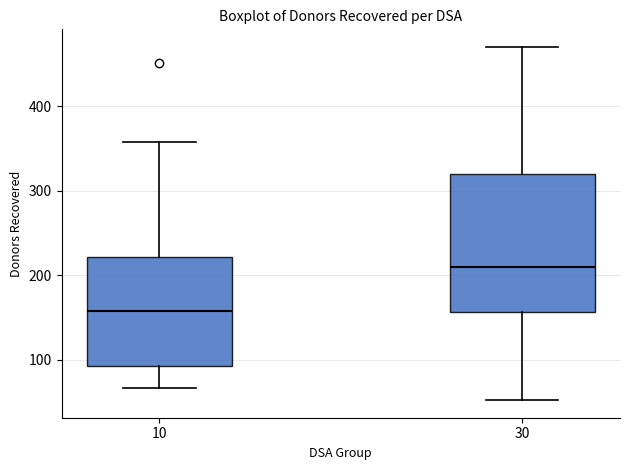

Where does the lower whisker of the box at x = 30 end on the y-axis? The values are not printed on the chart, so give them approximately, as read against the axis.

50